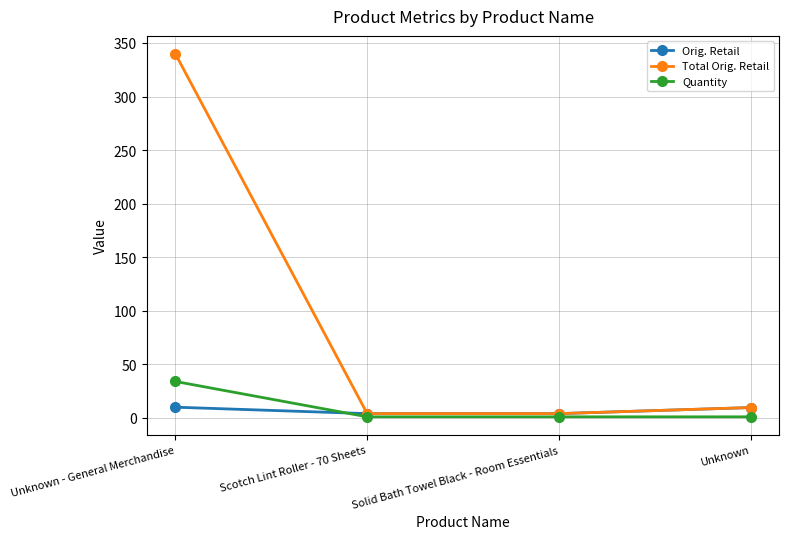

Is this an area chart (filled region under the line)?

No